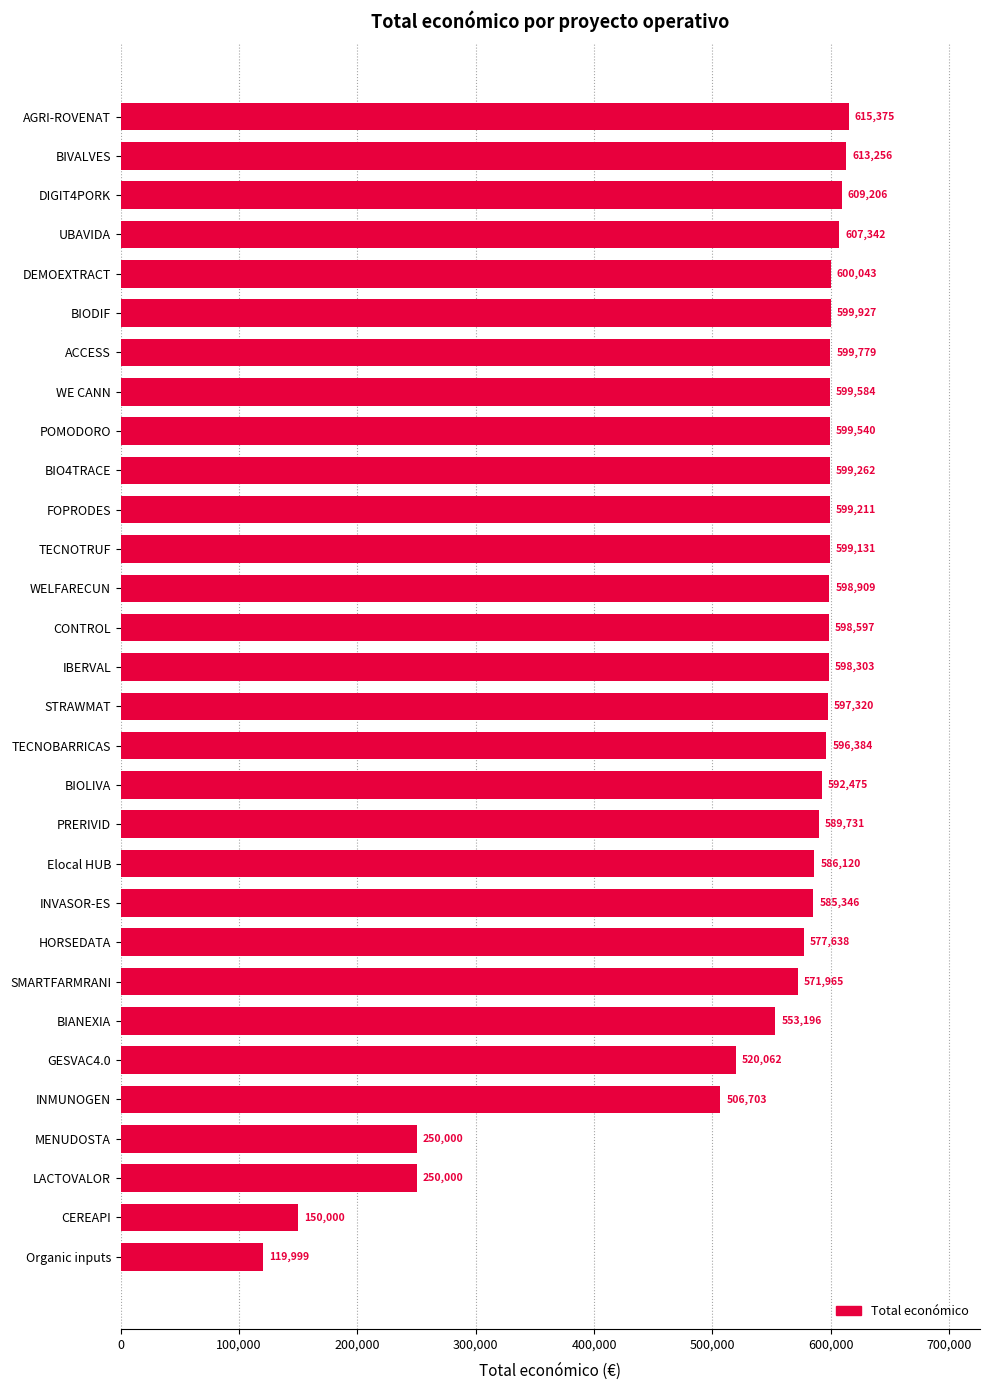

At which category does the chart reach its peak across all series?

AGRI-ROVENAT